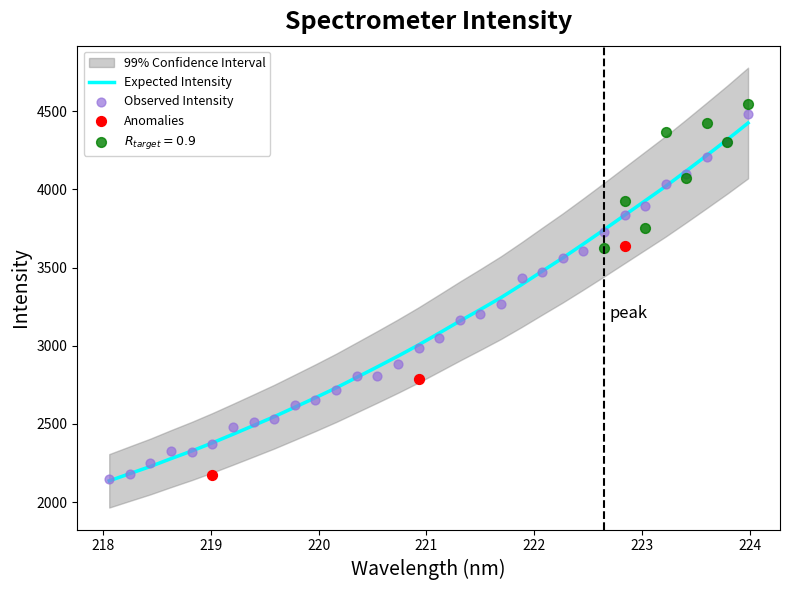

What is the ratio of the value at 223.0264 to the value at 218.8244?

1.7